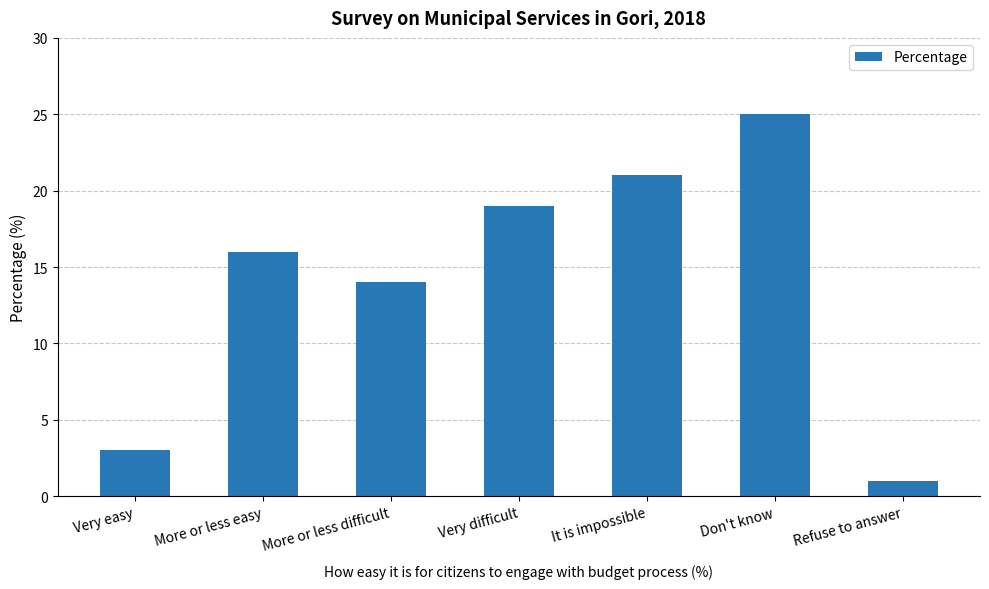

At which category does the chart reach its minimum across all series?

Refuse to answer